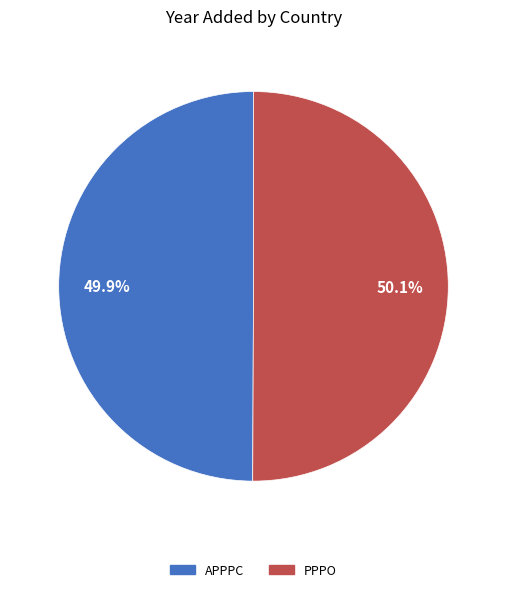

What percentage is the PPPO slice, to the nearest percent?

50%